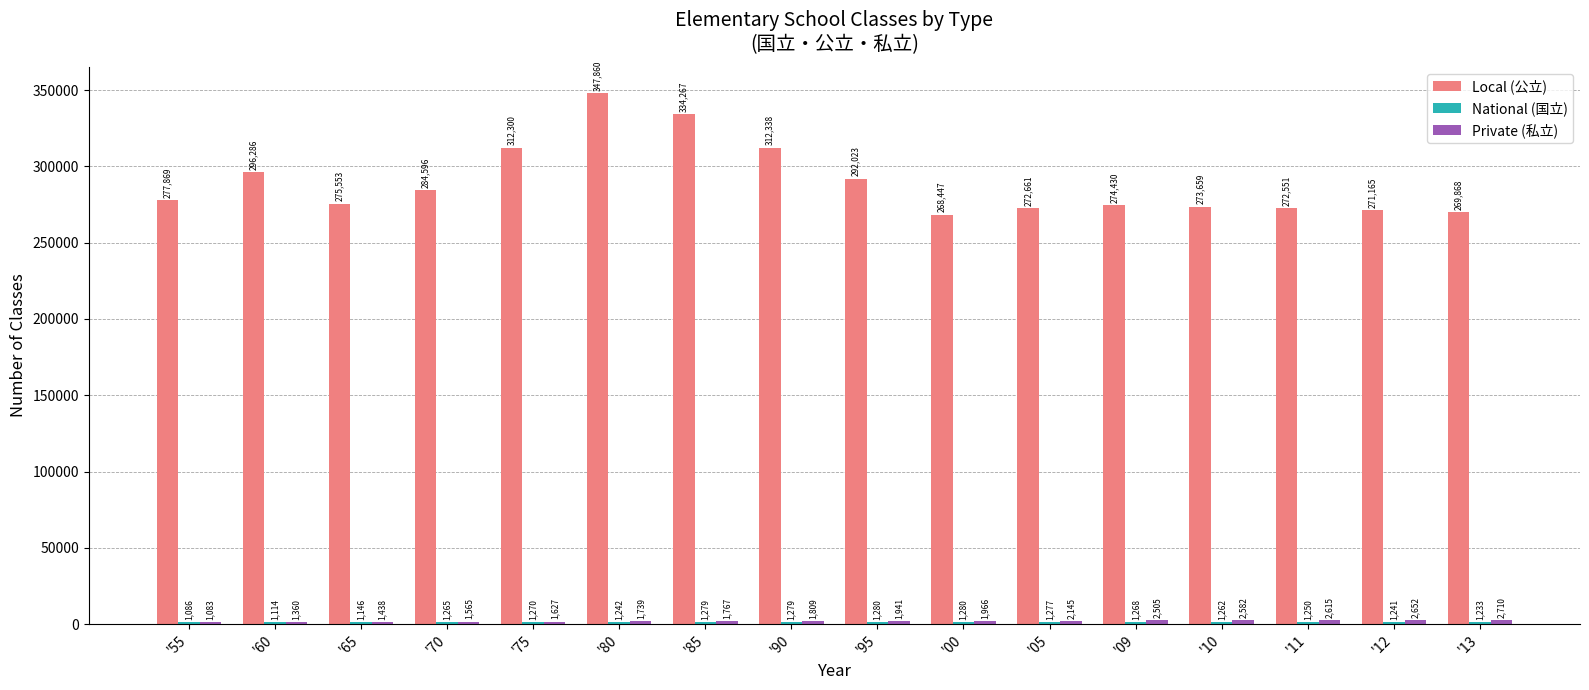

What is the total value across all series at '60?

298760